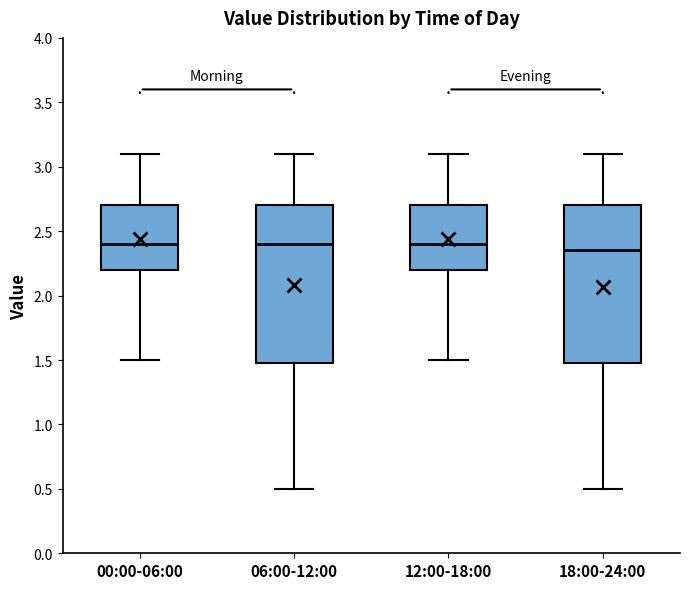

Where does the median line of the box for 00:00-06:00 sit on the y-axis? The values are not printed on the chart, so give them approximately, as read against the axis.

2.40